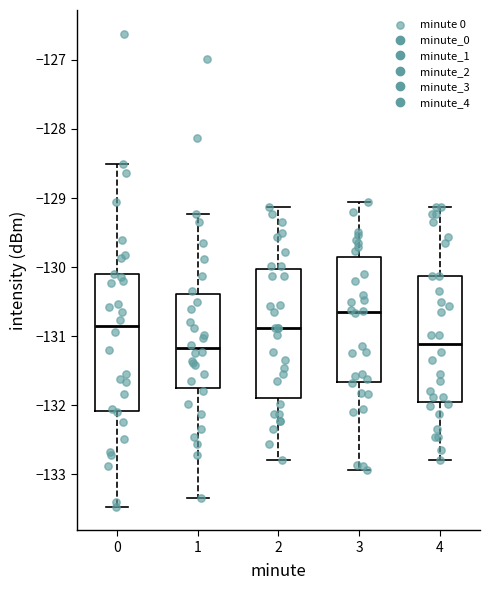

Reading left to right, read every box against the y-axis: the position of its median line, the range the box covers, and the ends of its whiskers. The values are not printed on the chart, so give them approximately, as read against the axis.

0: median -130.9, box -132.1 to -130.1, whiskers -133.5 to -128.5
1: median -131.2, box -131.8 to -130.4, whiskers -133.3 to -129.2
2: median -130.9, box -131.9 to -130.0, whiskers -132.8 to -129.1
3: median -130.7, box -131.7 to -129.9, whiskers -132.9 to -129.1
4: median -131.1, box -132.0 to -130.1, whiskers -132.8 to -129.1